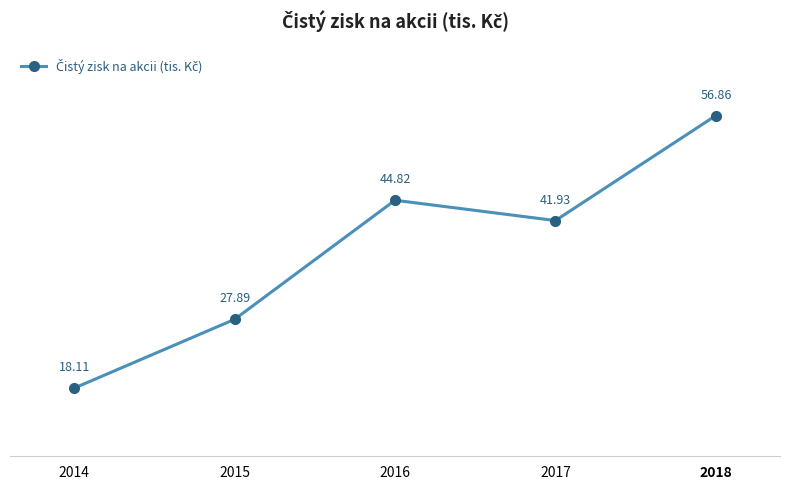

What is the value of the 4th point from the left?

41.9